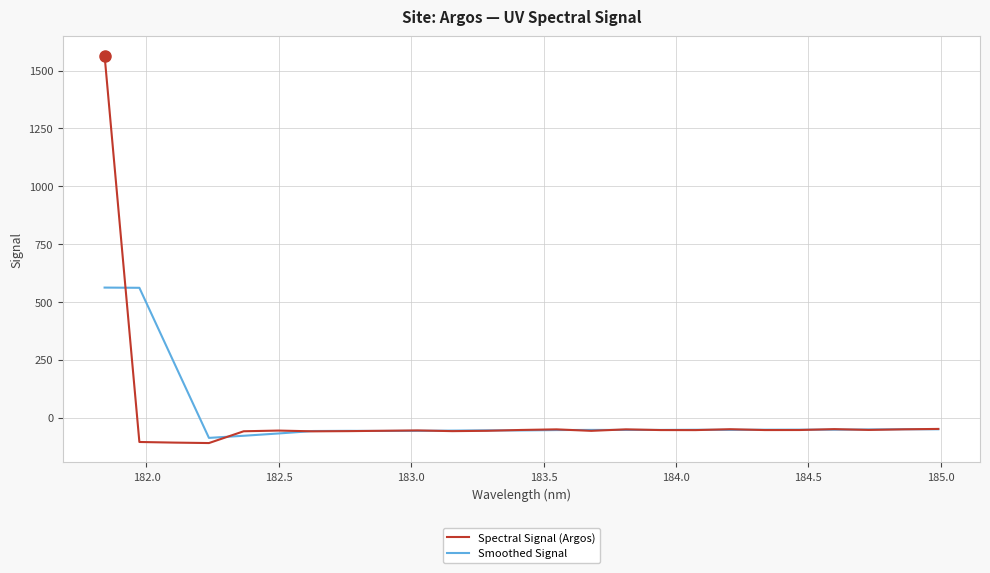

Rank the series by their maximum value, from highest to lowest.

Spectral Signal (Argos), Smoothed Signal